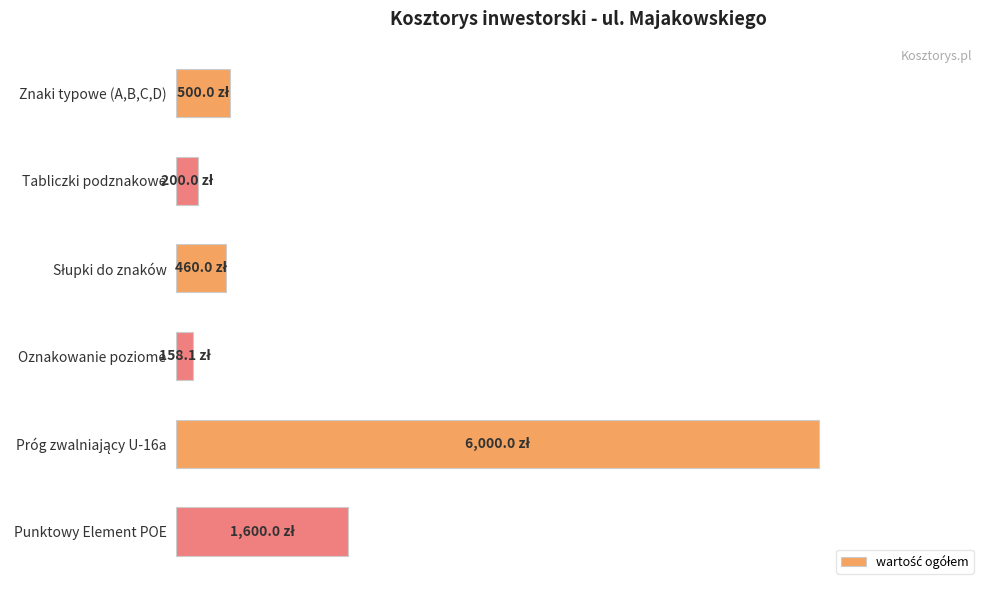

What is the minimum value shown in the chart?

158.1